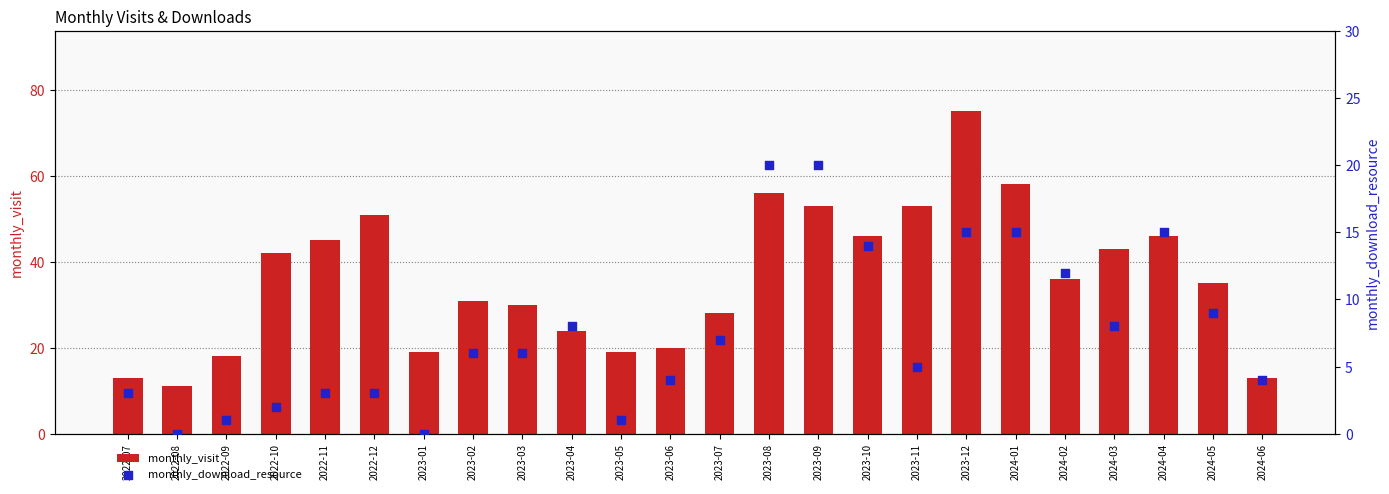

Which series has the widest spread of Y values?

monthly_visit